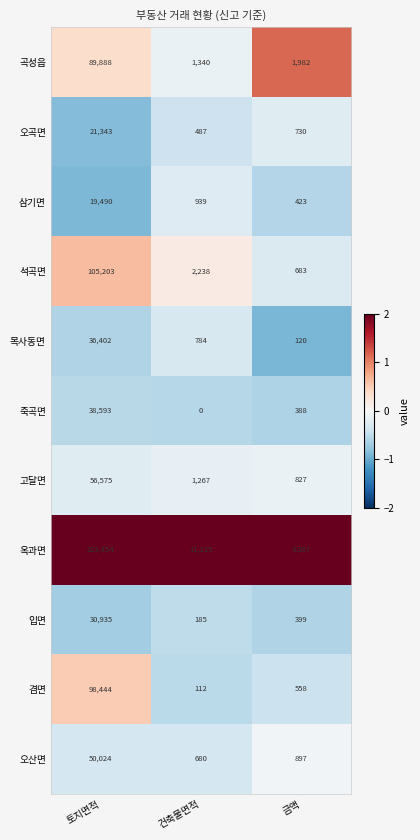

At which label does 석곡면 first exceed 2238?

토지면적